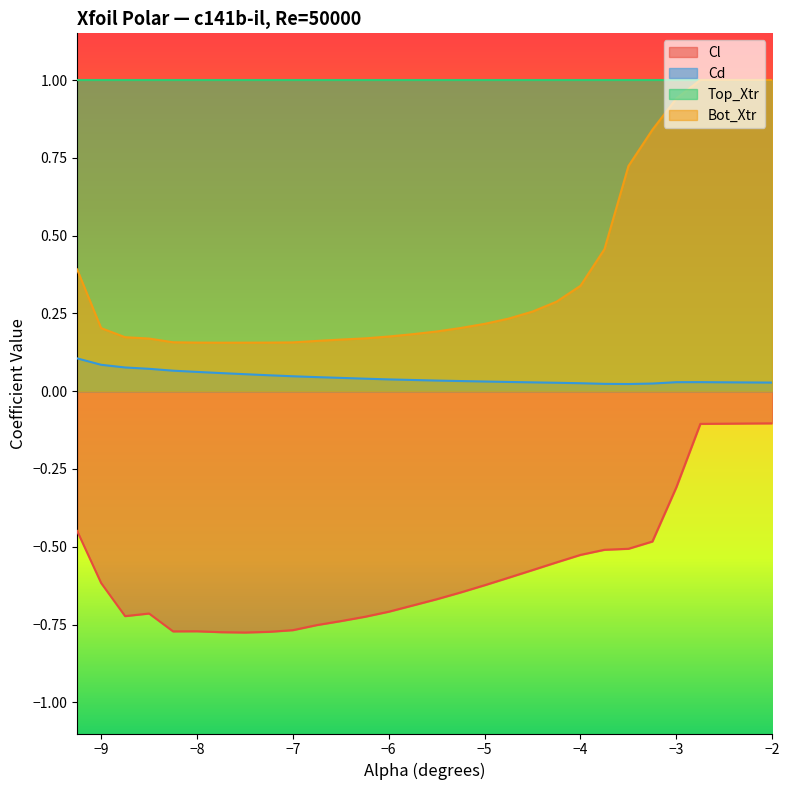

Which series has the largest total across all categories?

Top_Xtr